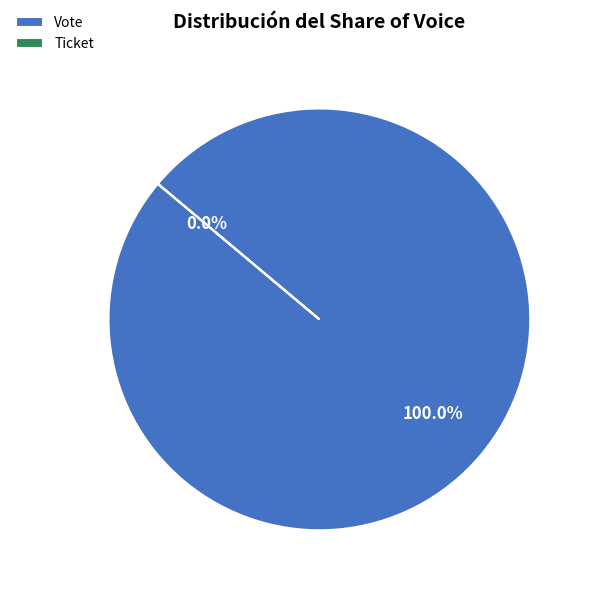

Is it true that Ticket is 12% of the pie?

False